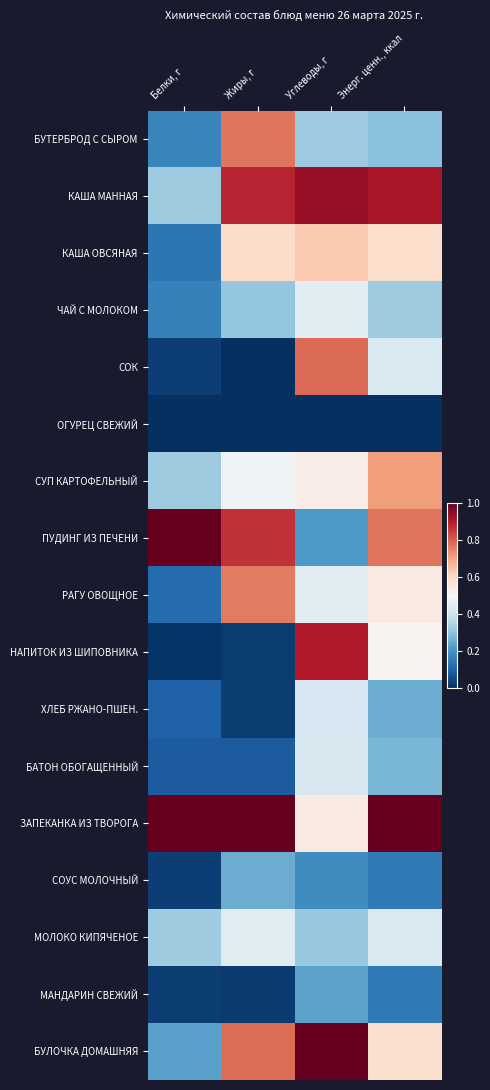

List the series in order of their peak value, lowest first.

ОГУРЕЦ СВЕЖИЙ, МАНДАРИН СВЕЖИЙ, СОУС МОЛОЧНЫЙ, ХЛЕБ РЖАНО-ПШЕН., БАТОН ОБОГАЩЕННЫЙ, МОЛОКО КИПЯЧЕНОЕ, ЧАЙ С МОЛОКОМ, КАША ОВСЯНАЯ, СУП КАРТОФЕЛЬНЫЙ, РАГУ ОВОЩНОЕ, БУТЕРБРОД С СЫРОМ, СОК, НАПИТОК ИЗ ШИПОВНИКА, КАША МАННАЯ, ПУДИНГ ИЗ ПЕЧЕНИ, ЗАПЕКАНКА ИЗ ТВОРОГА, БУЛОЧКА ДОМАШНЯЯ